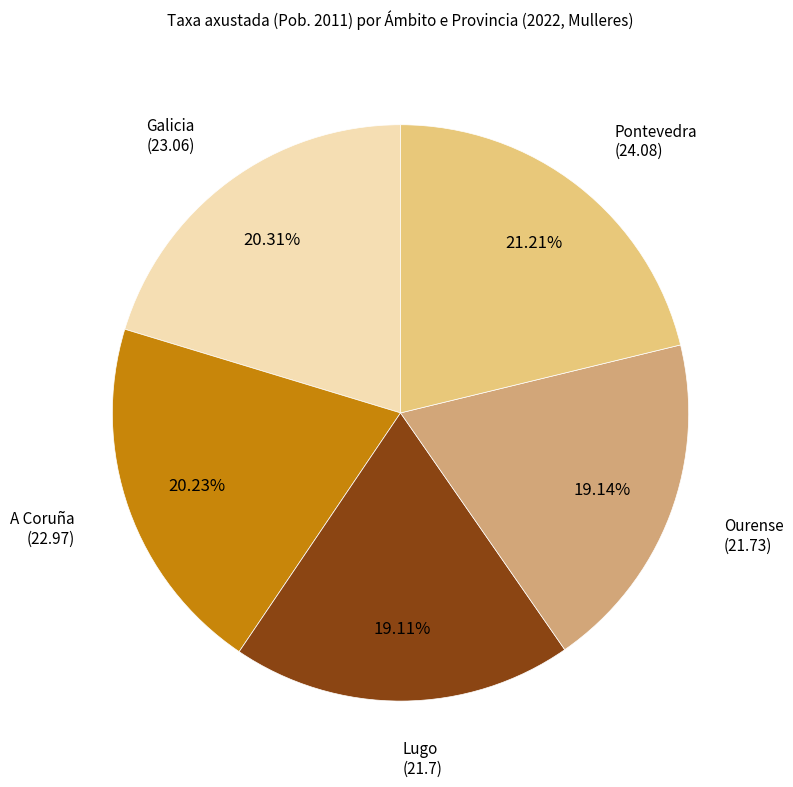

Count the number of slices in the pie.

5